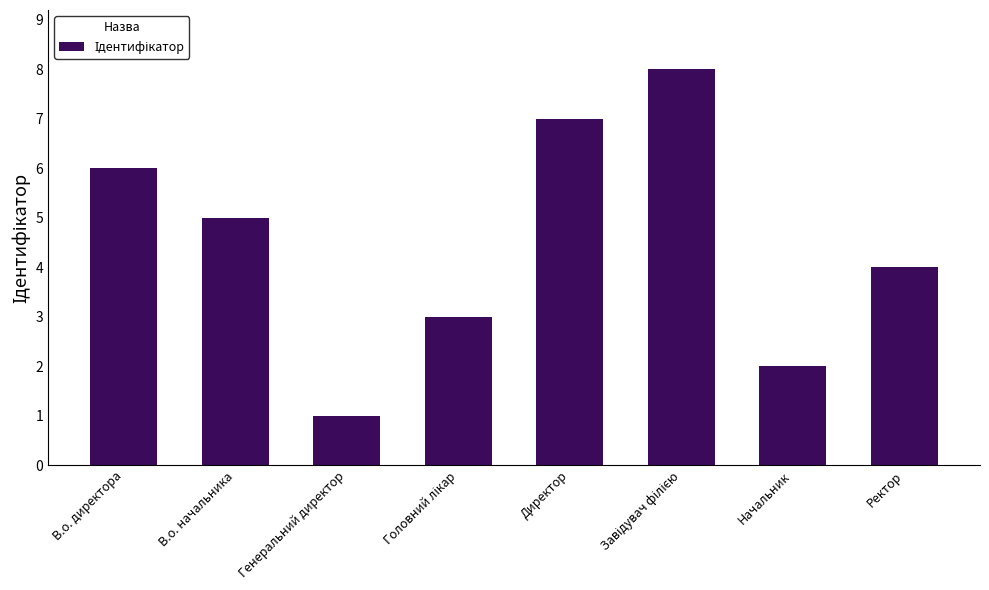

Approximately how many times larger is the value at Начальник compared to Ректор?

0.5